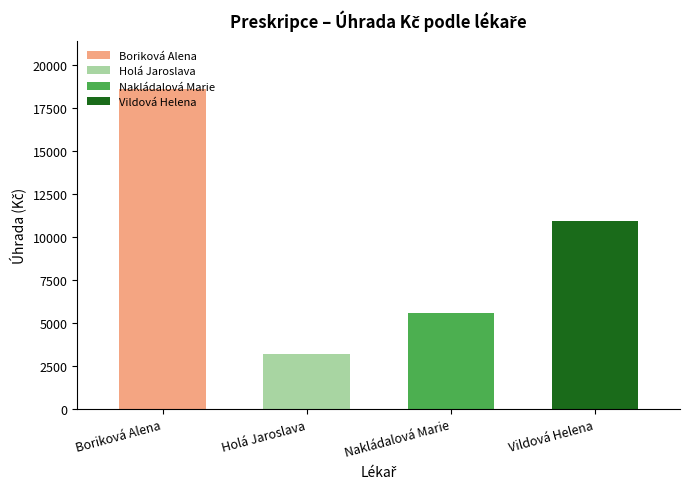

Reading right to left, extract all data points from this chart.

10897.9	5600.7	3174.8	18619.6